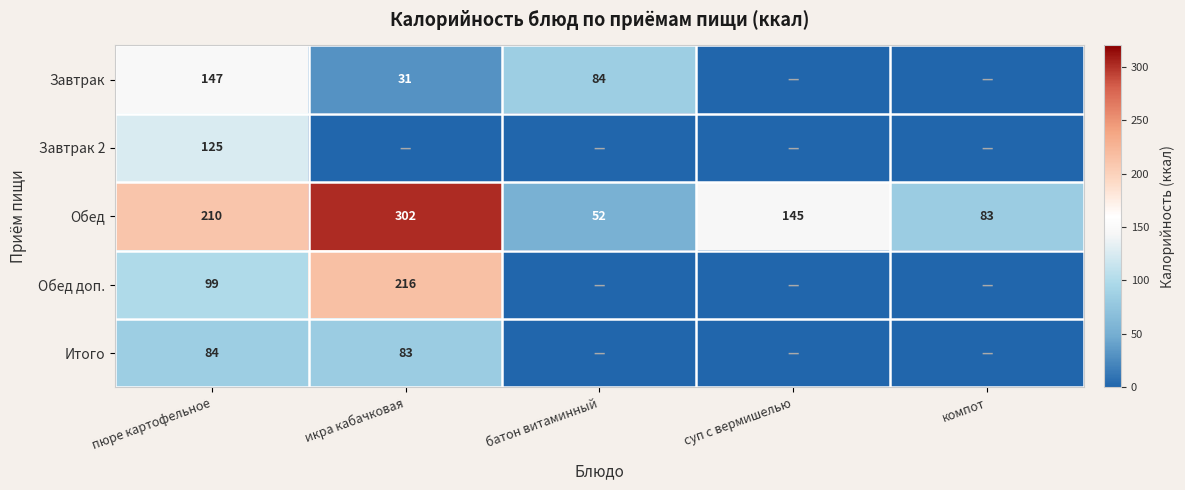

Between батон витаминный and пюре картофельное, which is larger?

пюре картофельное